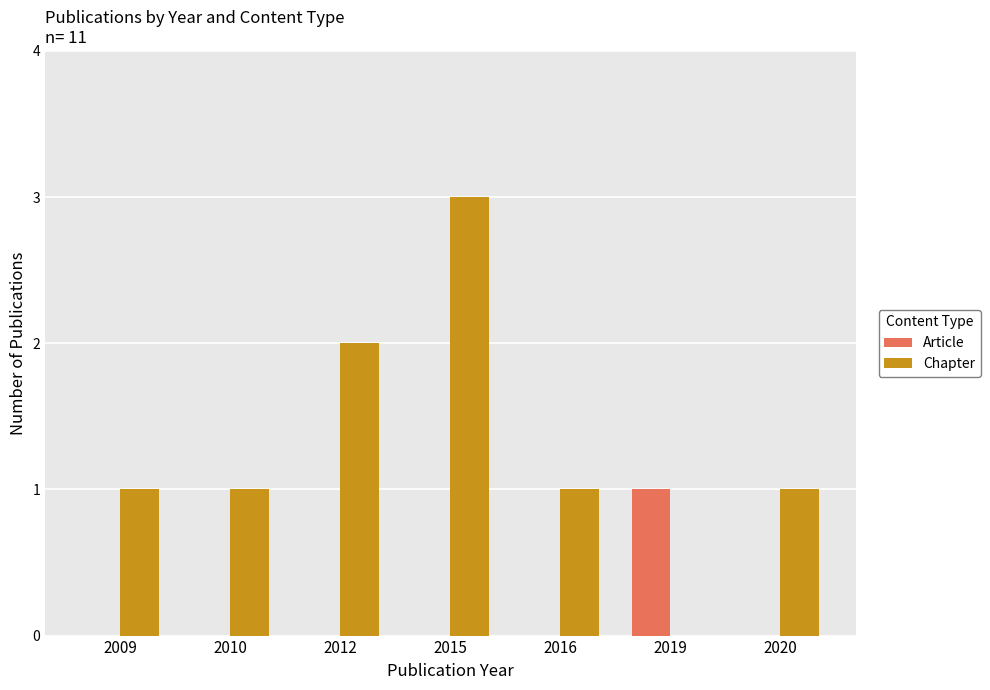

What is the sum of all Chapter values?

9